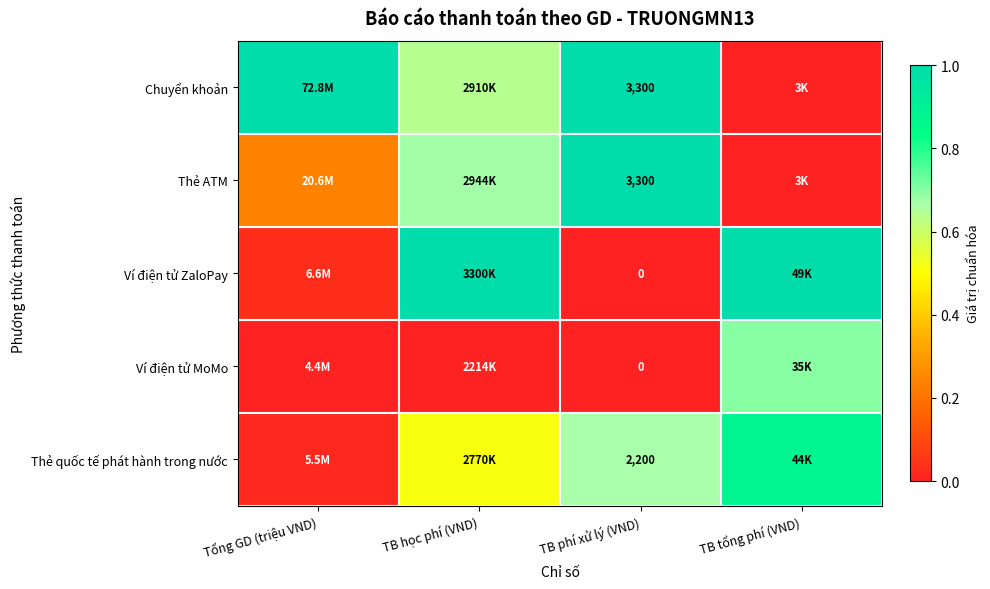

Rank the series by their maximum value, from highest to lowest.

Chuyển khoản, Thẻ ATM, Ví điện tử ZaloPay, Thẻ quốc tế phát hành trong nước, Ví điện tử MoMo